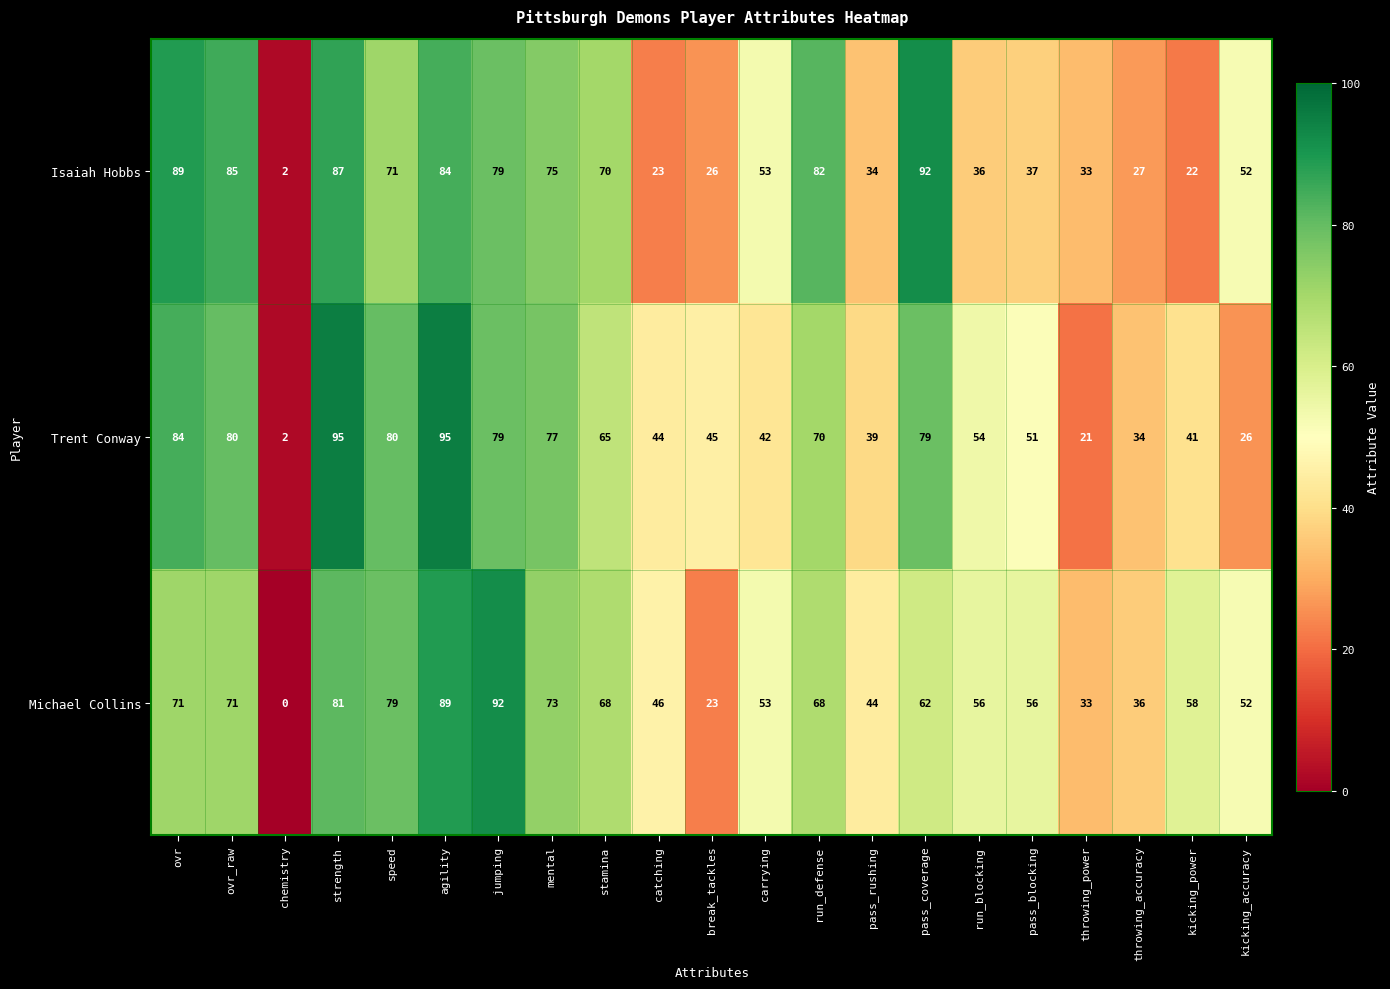

Where does the Michael Collins series first go above 58?

ovr